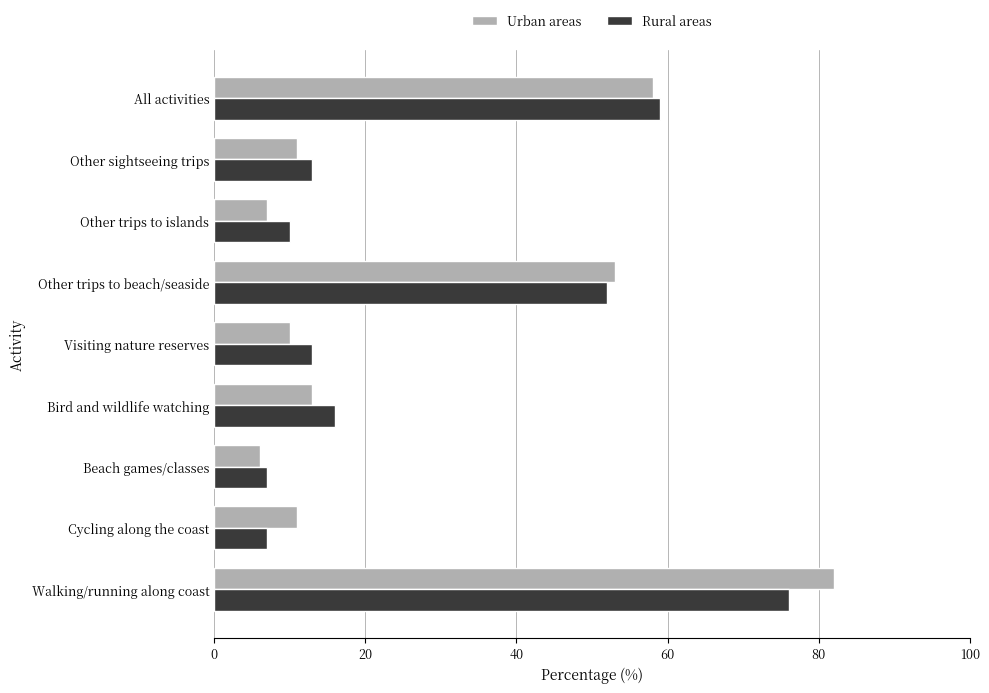

At which category is the sum across all series the highest?

Walking/running along coast